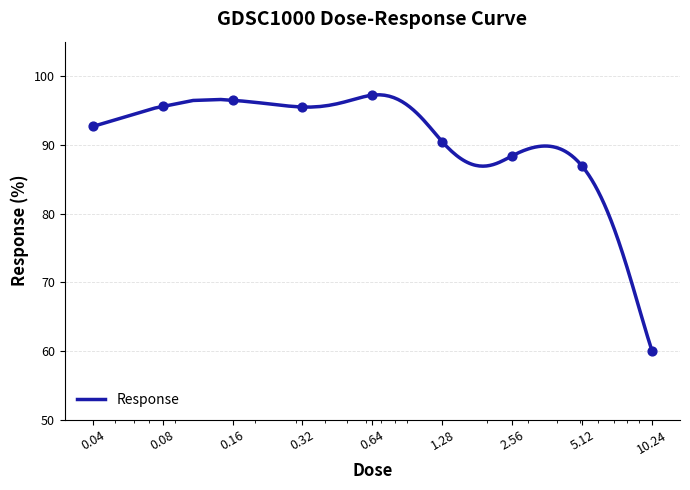

Which has a higher value, 0.08 or 1.28?

0.08